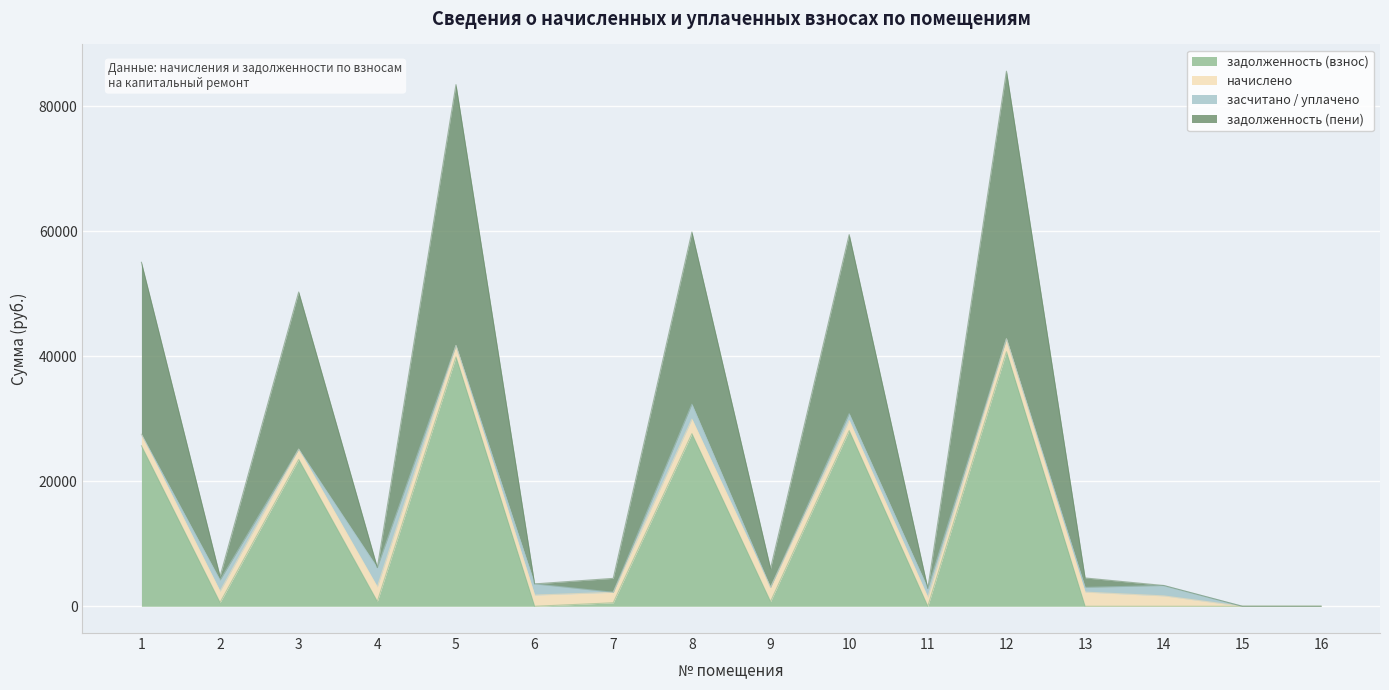

At which category is the sum across all series the highest?

12